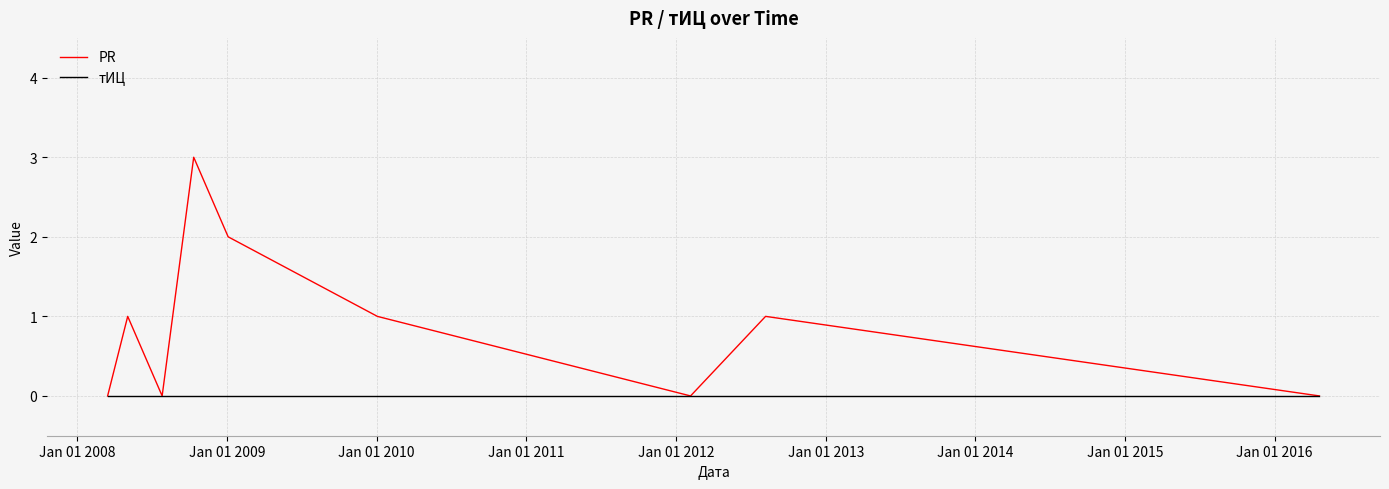

What is the maximum value shown in the chart?

3